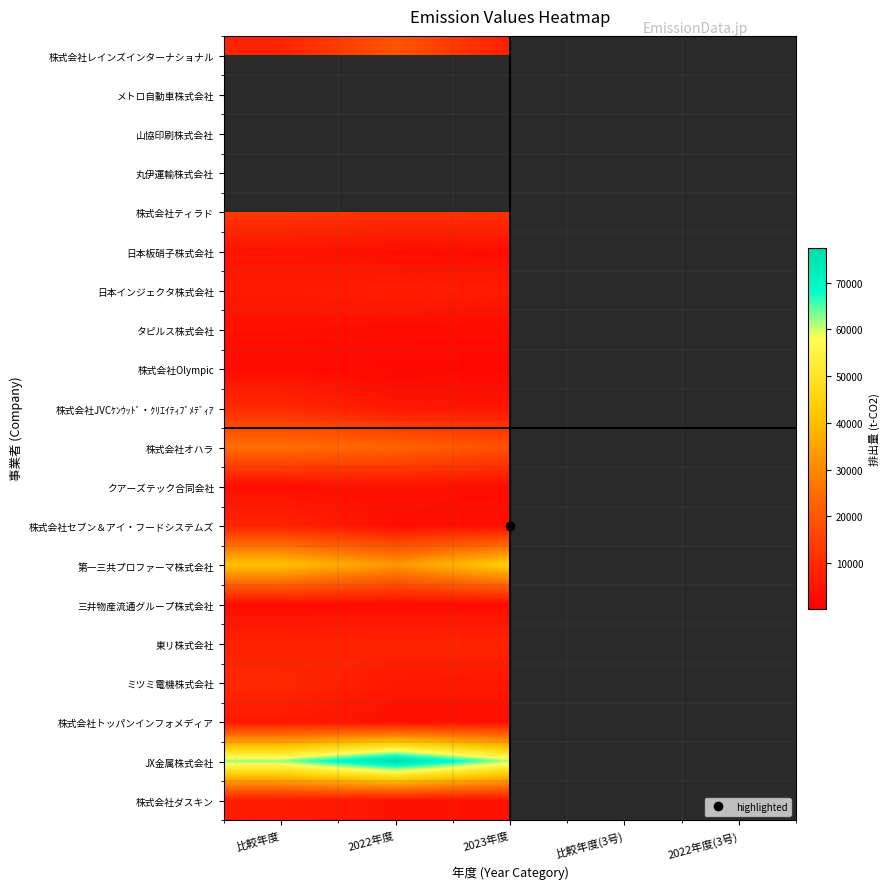

Count the number of data series in this chart.

20